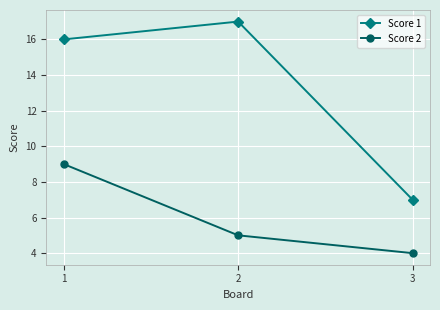

What is the total value across all series at 2?

22